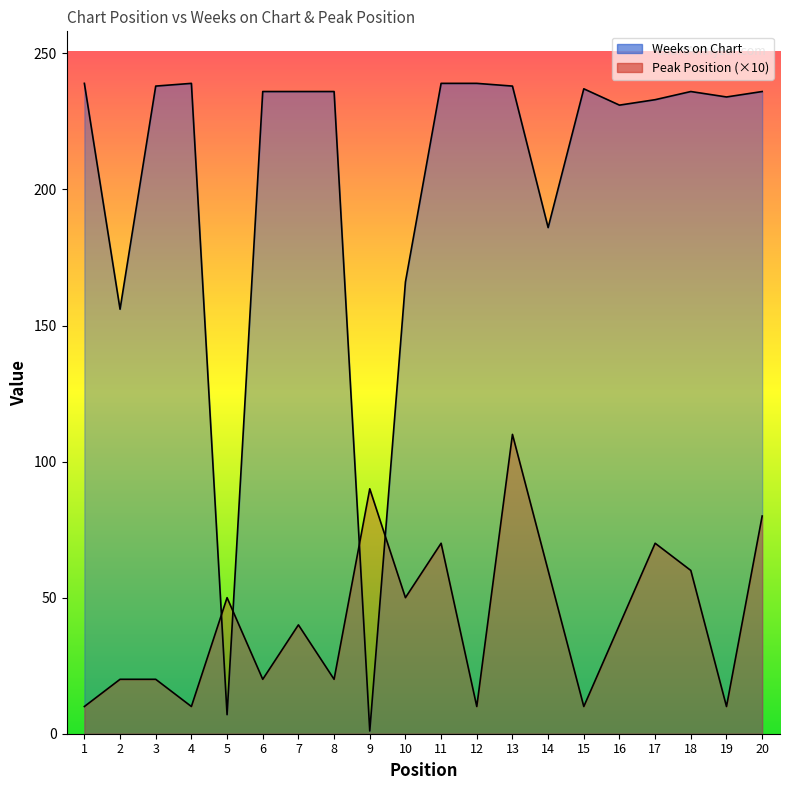

How many intersections are there between Peak Position and Weeks on Chart?

4